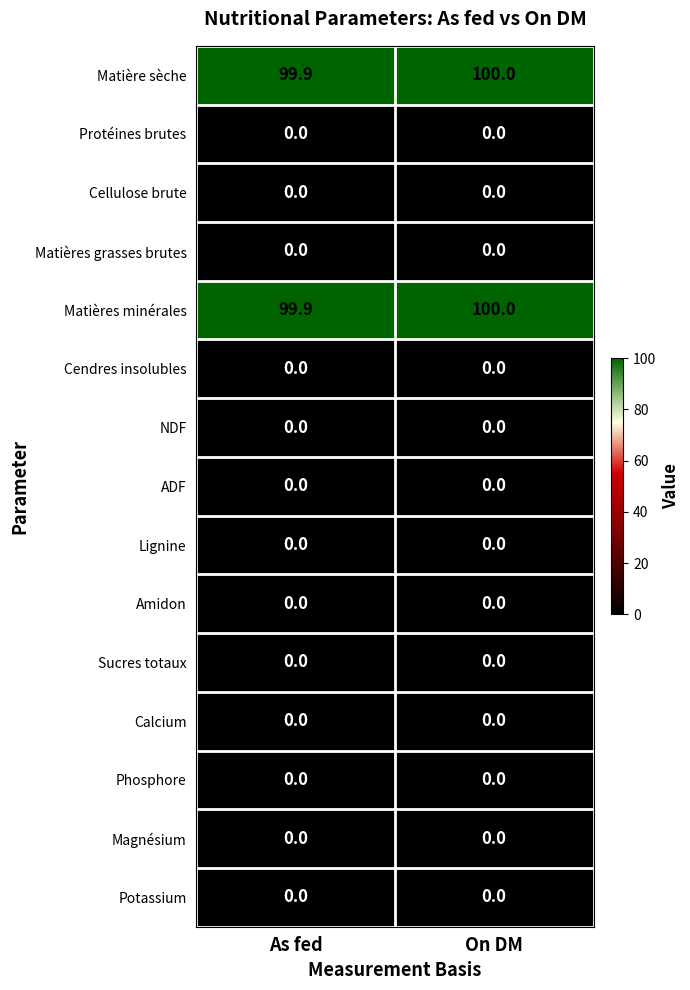

How many categories are shown in the chart?

2